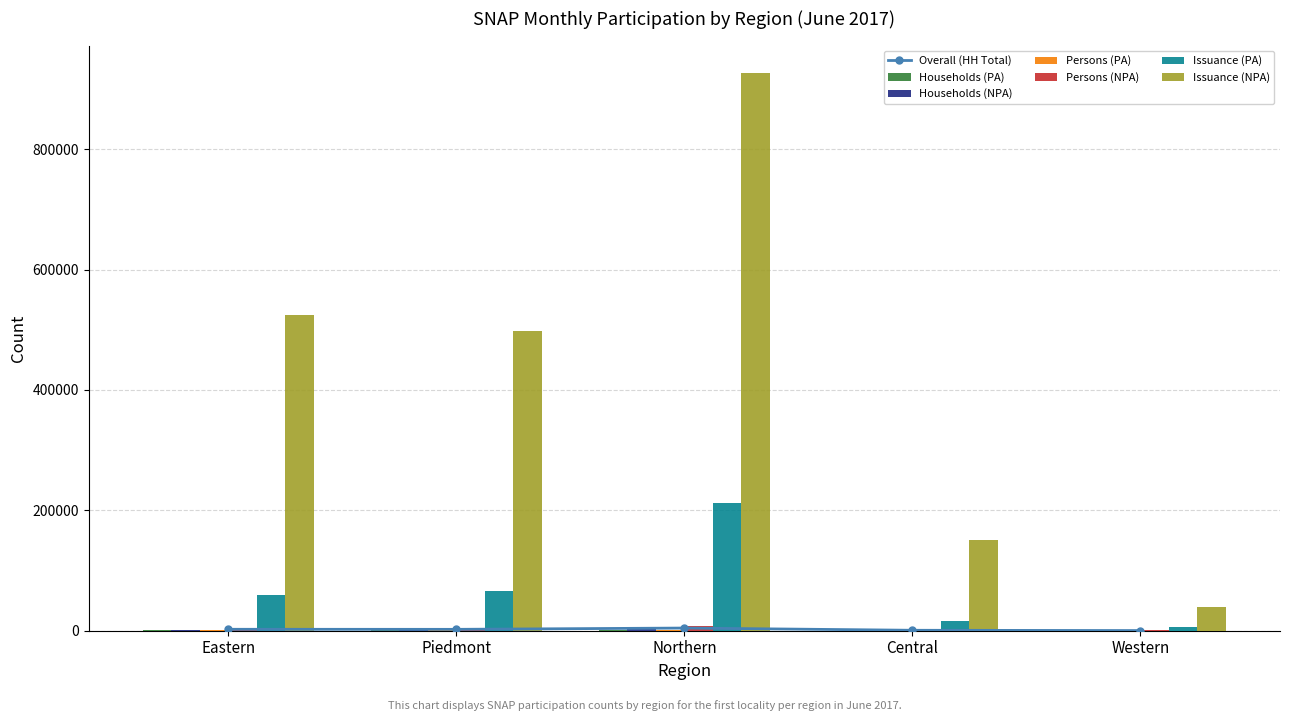

What is the lowest value of the Issuance (PA) series?

6135